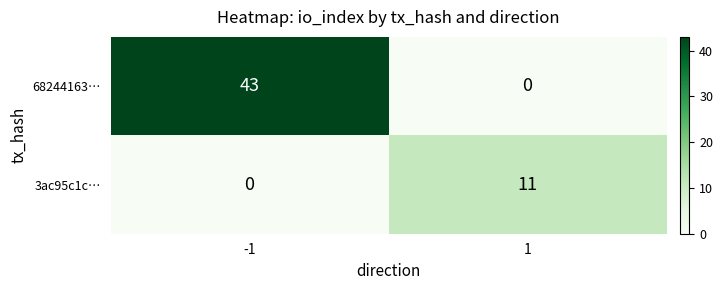

Rank the series at -1 from highest to lowest value.

68244163…, 3ac95c1c…